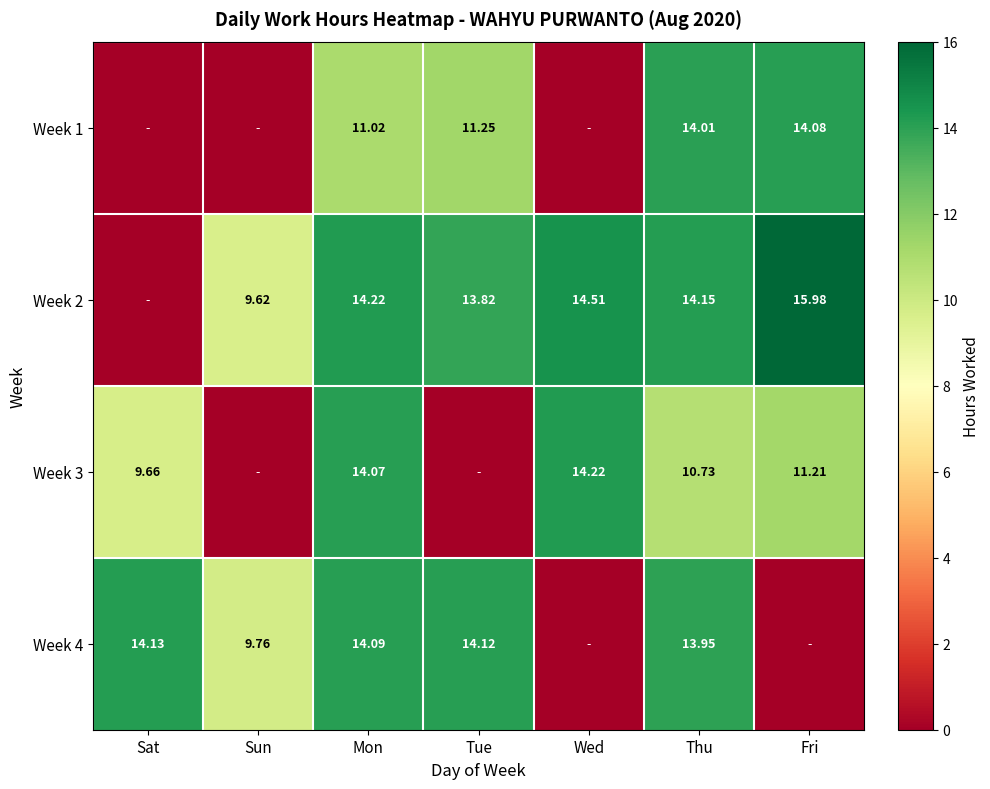

At which label is Week 4 closest to 7?

Sun